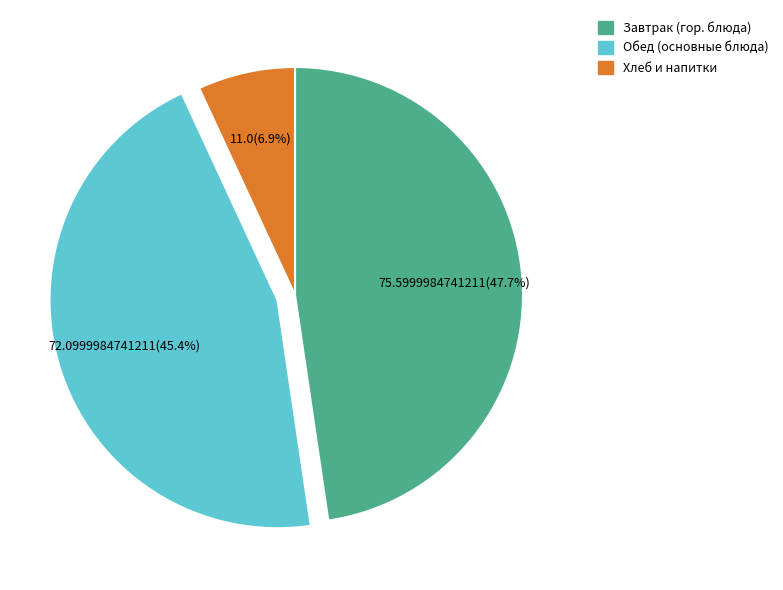

Does any single category account for the majority?

No